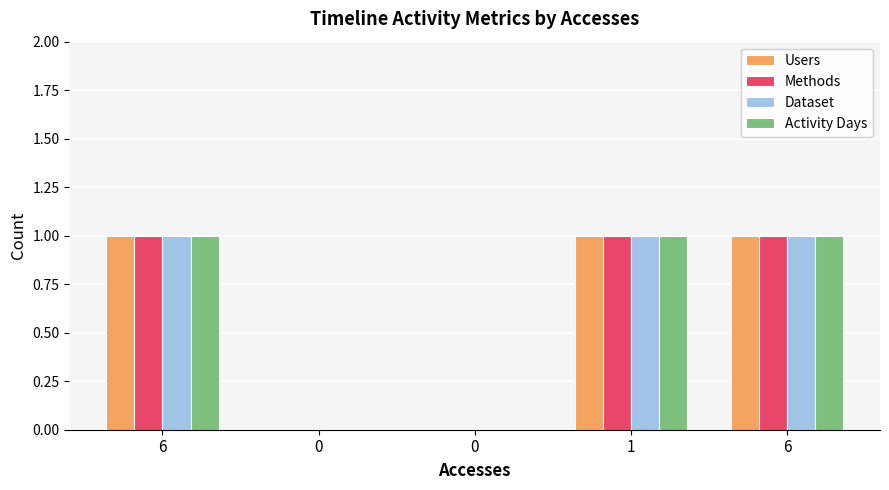

The value of Methods at 6 is 1. True or false?

False